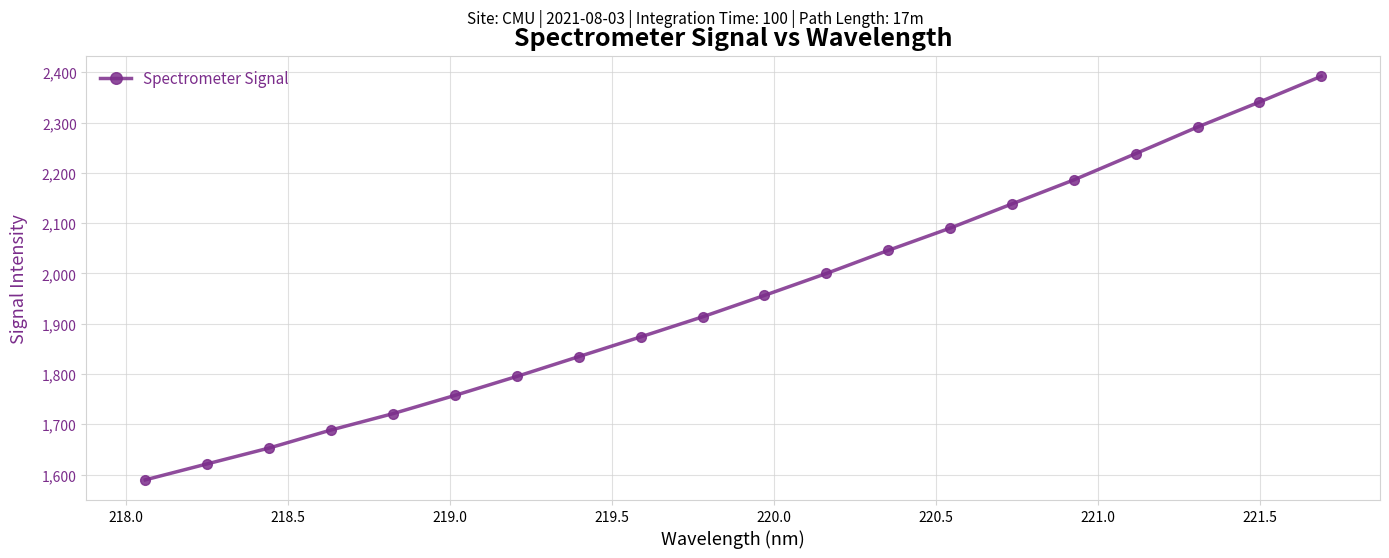

What is the value of the 11th point from the left?

1956.2